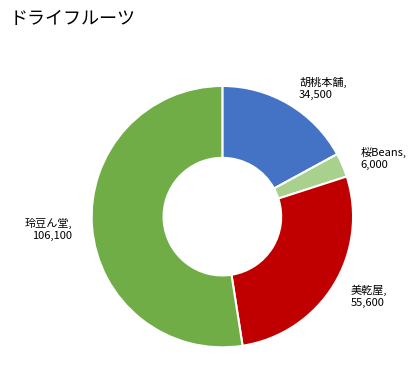

Does any single category account for the majority?

Yes